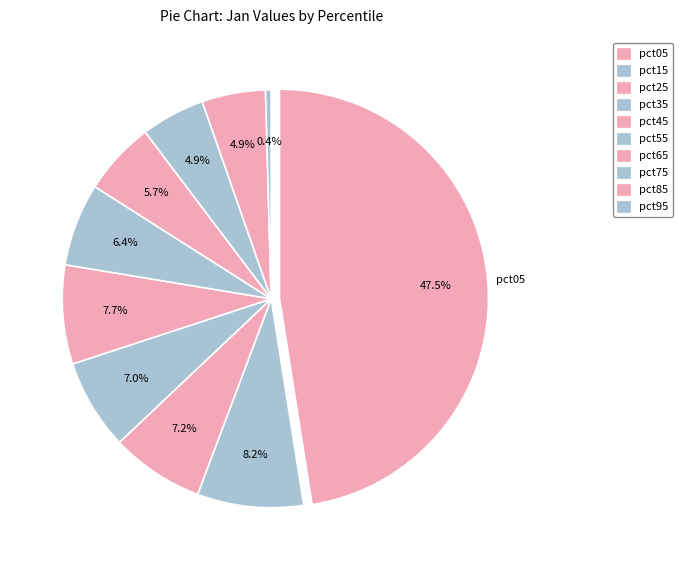

To the nearest percent, what is the average slice percentage?

10%